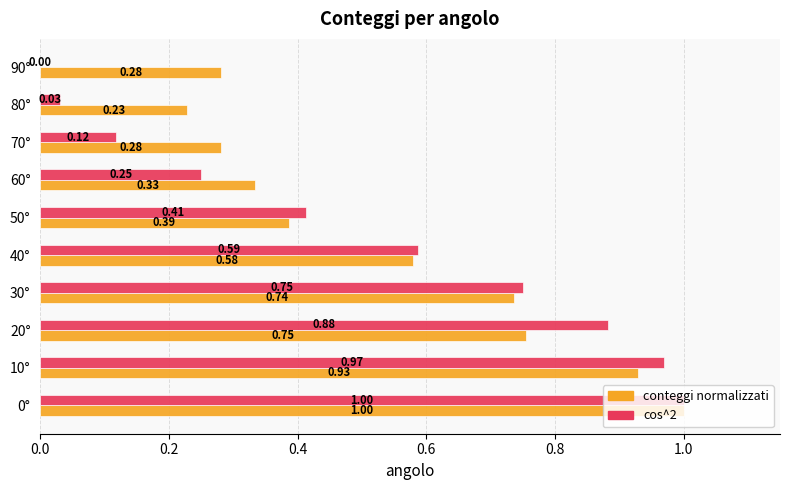

Is the value of conteggi normalizzati at 40° greater than the value of cos^2 at 30°?

No